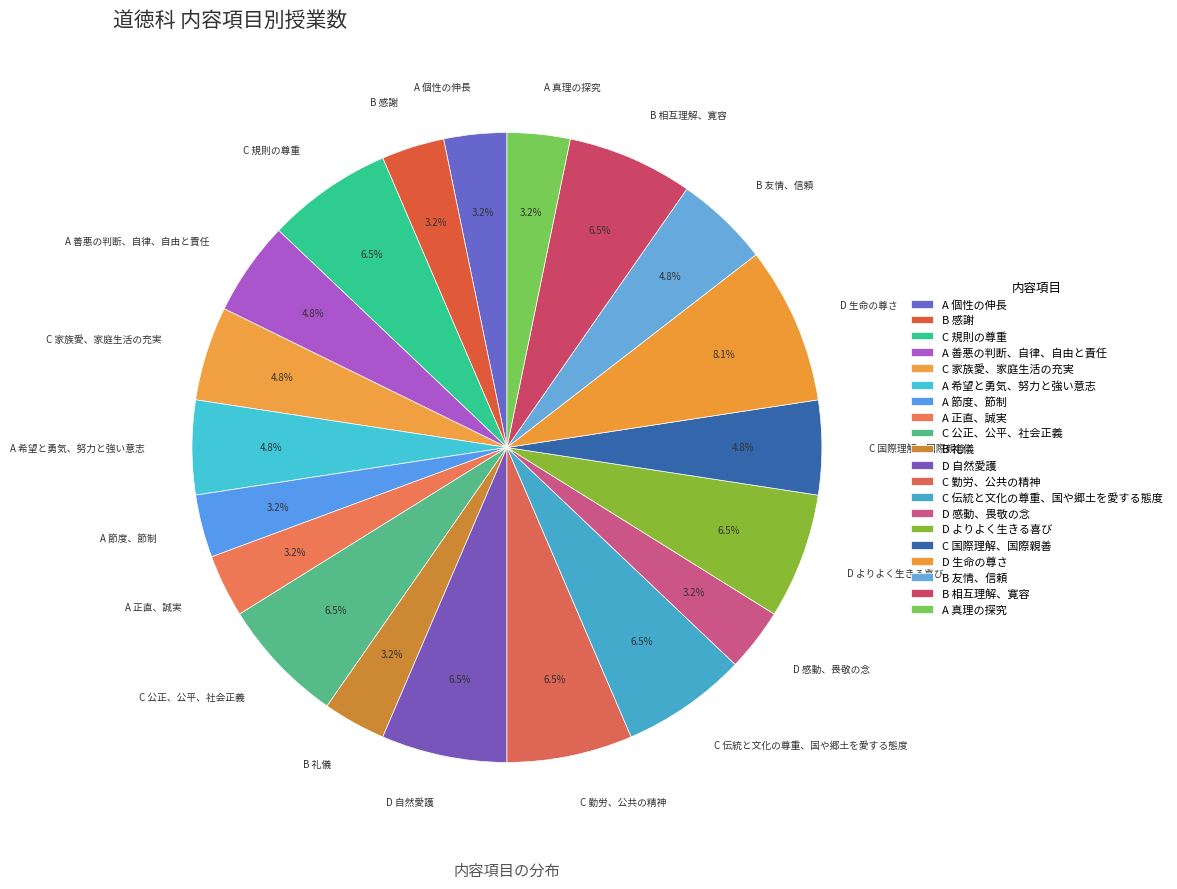

To the nearest percent, what portion does A 正直、誠実 represent?

3%